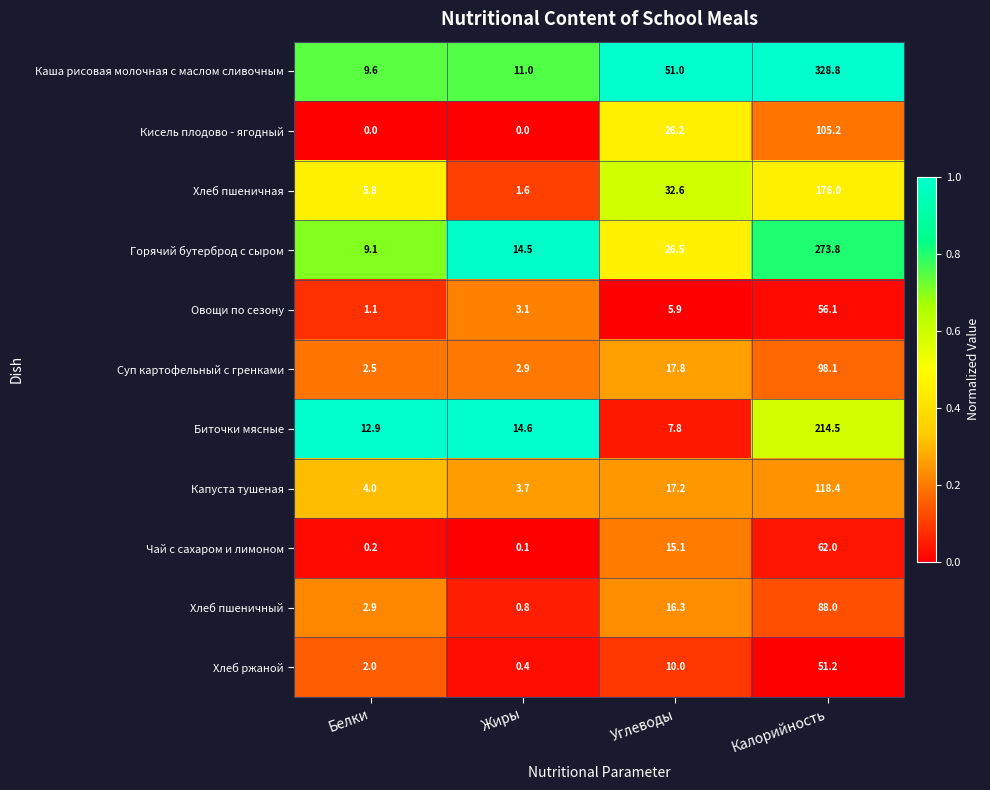

Which series has the largest total across all categories?

Каша рисовая молочная с маслом сливочным